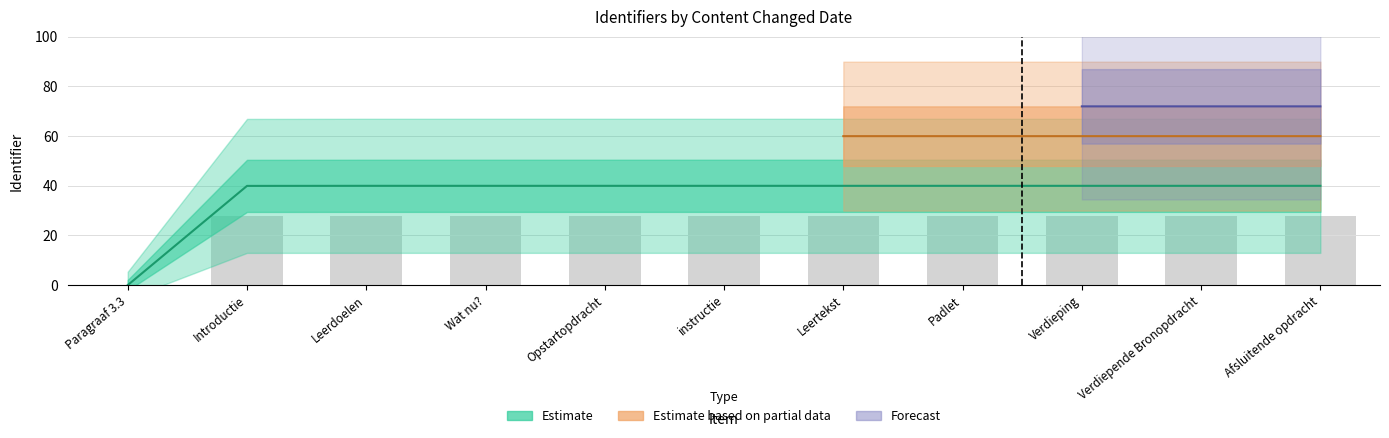

At how many categories does at least one series exceed 28?

10